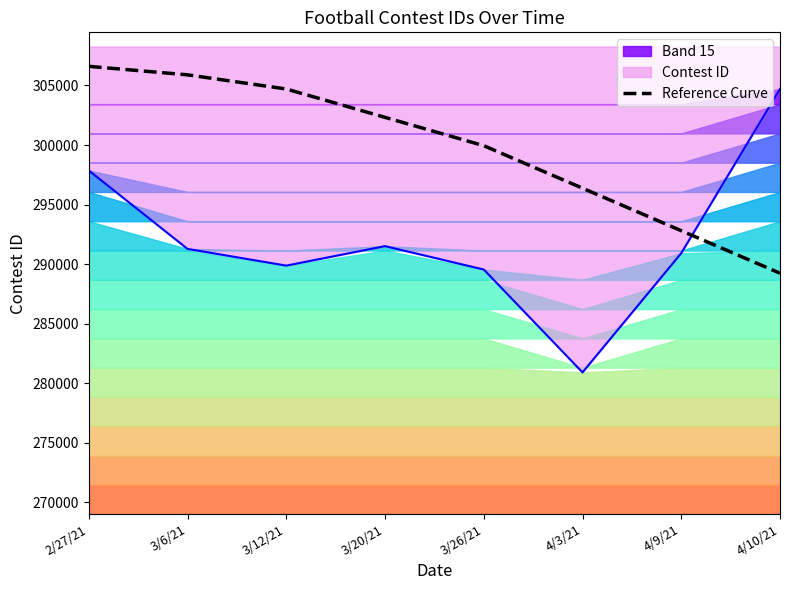

What is the sum of all values?

2397882.7